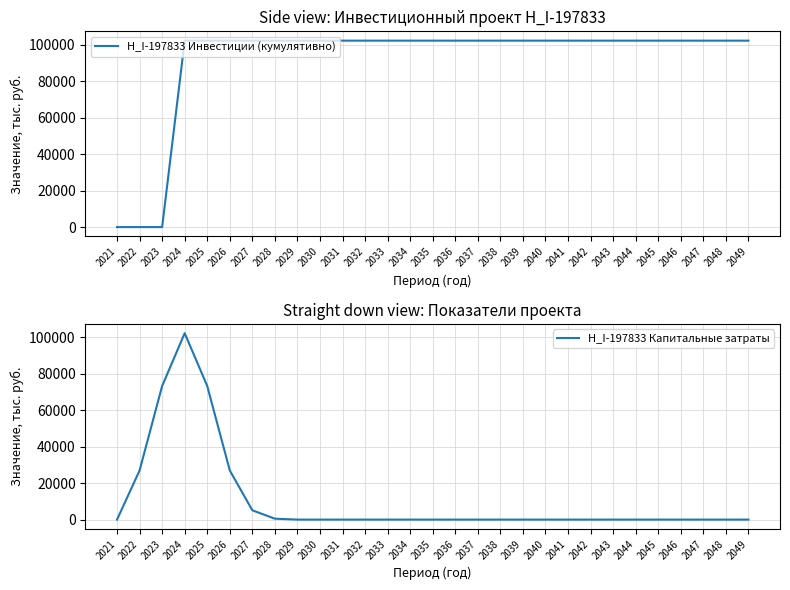

Reading left to right, transcribe all the data shown in this chart.

H_I-197833 Инвестиции (кумулятивно): 2021=0.0	2022=0.0	2023=0.0	2024=102264.5	2025=102264.5	2026=102264.5	2027=102264.5	2028=102264.5	2029=102264.5	2030=102264.5	2031=102264.5	2032=102264.5	2033=102264.5	2034=102264.5	2035=102264.5	2036=102264.5	2037=102264.5	2038=102264.5	2039=102264.5	2040=102264.5	2041=102264.5	2042=102264.5	2043=102264.5	2044=102264.5	2045=102264.5	2046=102264.5	2047=102264.5	2048=102264.5	2049=102264.5
H_I-197833 Капитальные затраты: 2021=0.0	2022=26956.6	2023=73275.7	2024=102264.5	2025=73275.7	2026=26956.6	2027=5091.5	2028=493.7	2029=0.0	2030=0.0	2031=0.0	2032=0.0	2033=0.0	2034=0.0	2035=0.0	2036=0.0	2037=0.0	2038=0.0	2039=0.0	2040=0.0	2041=0.0	2042=0.0	2043=0.0	2044=0.0	2045=0.0	2046=0.0	2047=0.0	2048=0.0	2049=0.0